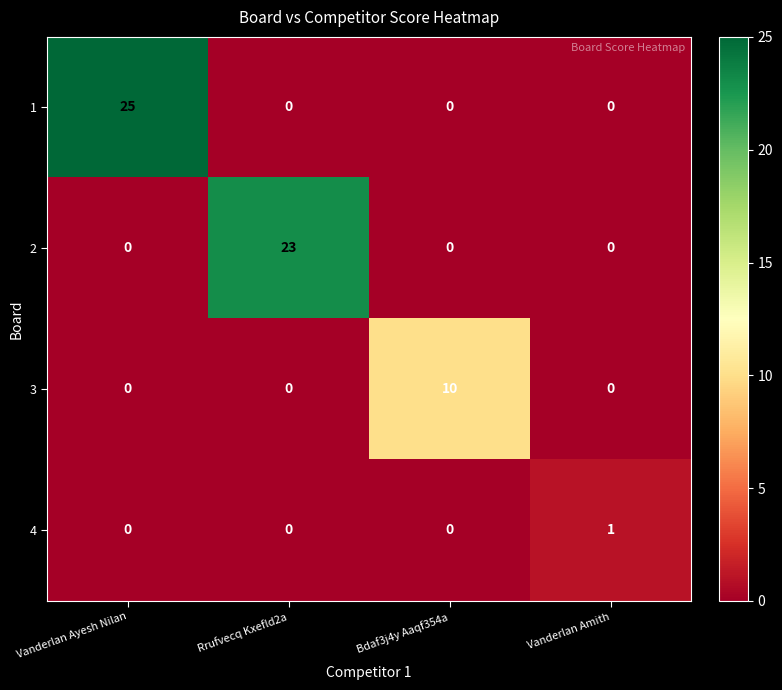

What is the sum of the 3 values at Bdaf3j4y Aaqf354a and Vanderlan Amith?

10